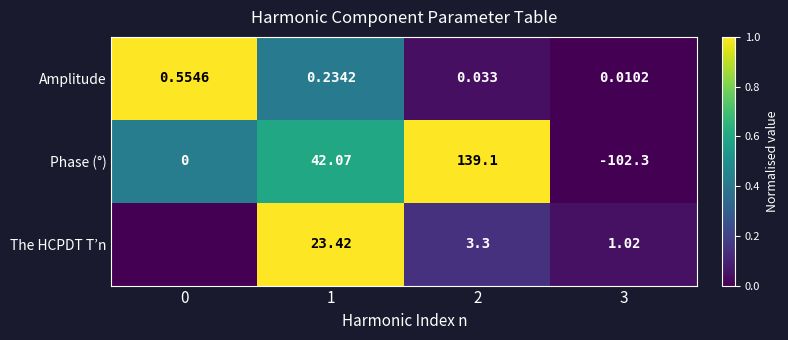

The value of Amplitude at 2 is 0.0. True or false?

True